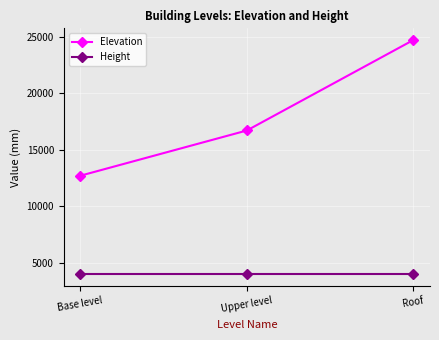

What is the label of the 1st point from the left?

Base level